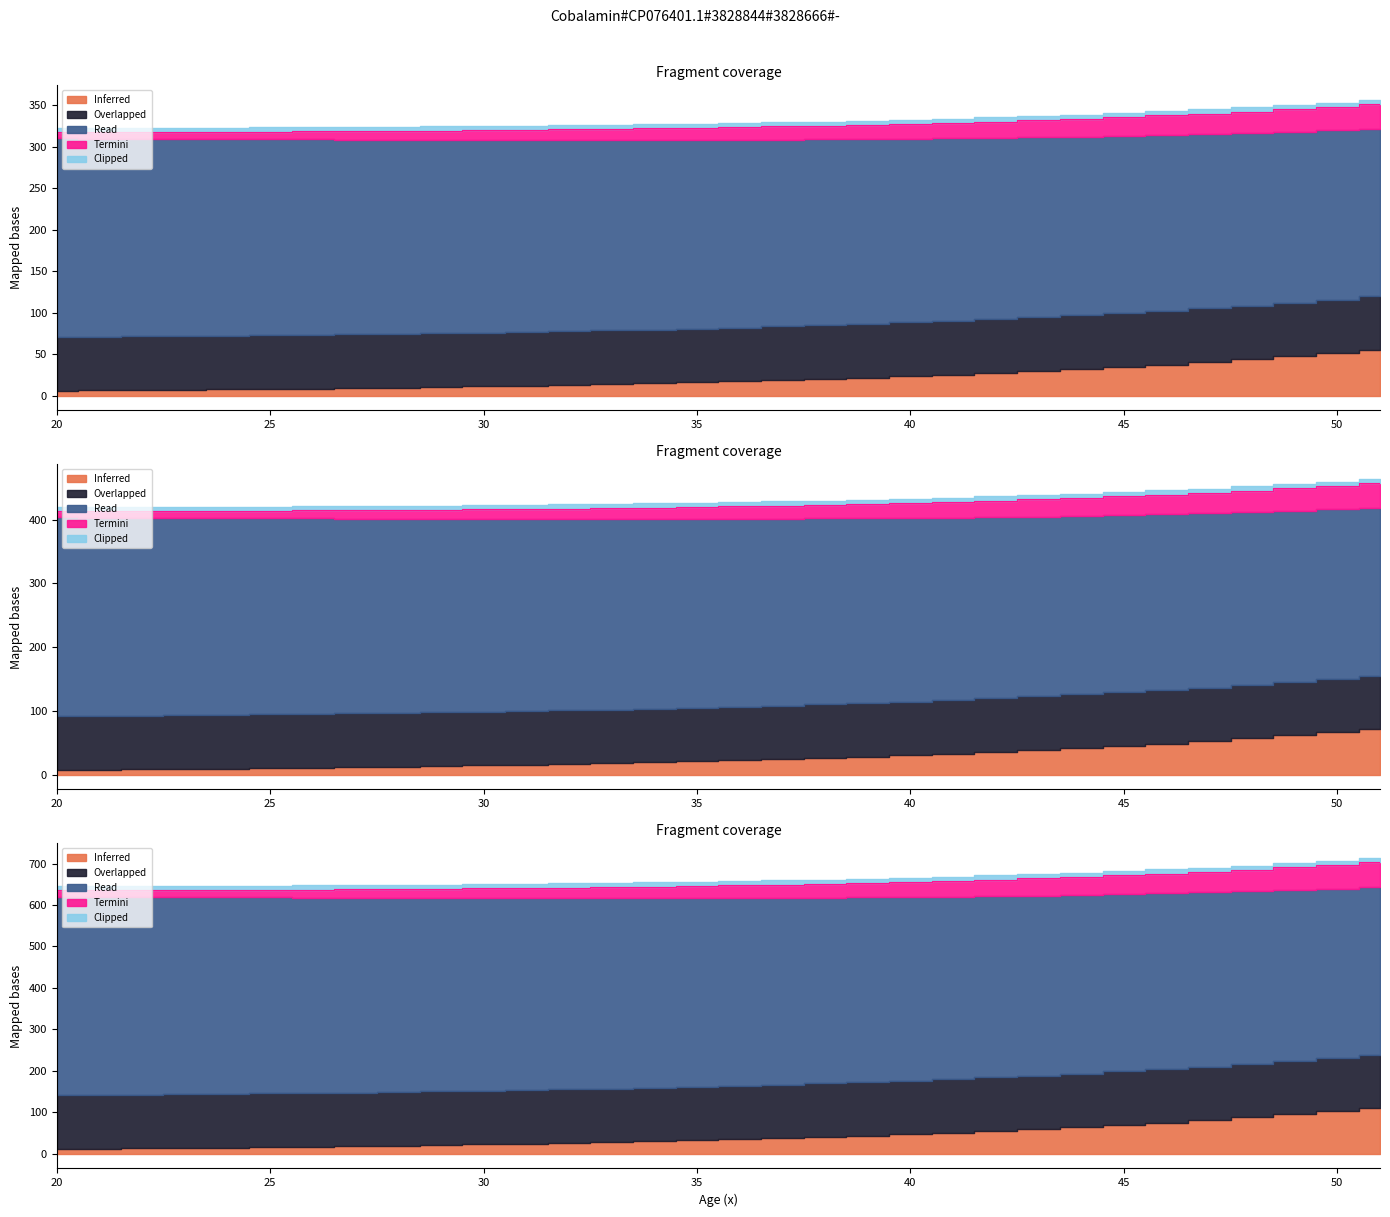

Which series changed the most between 26 and 40?

Ax